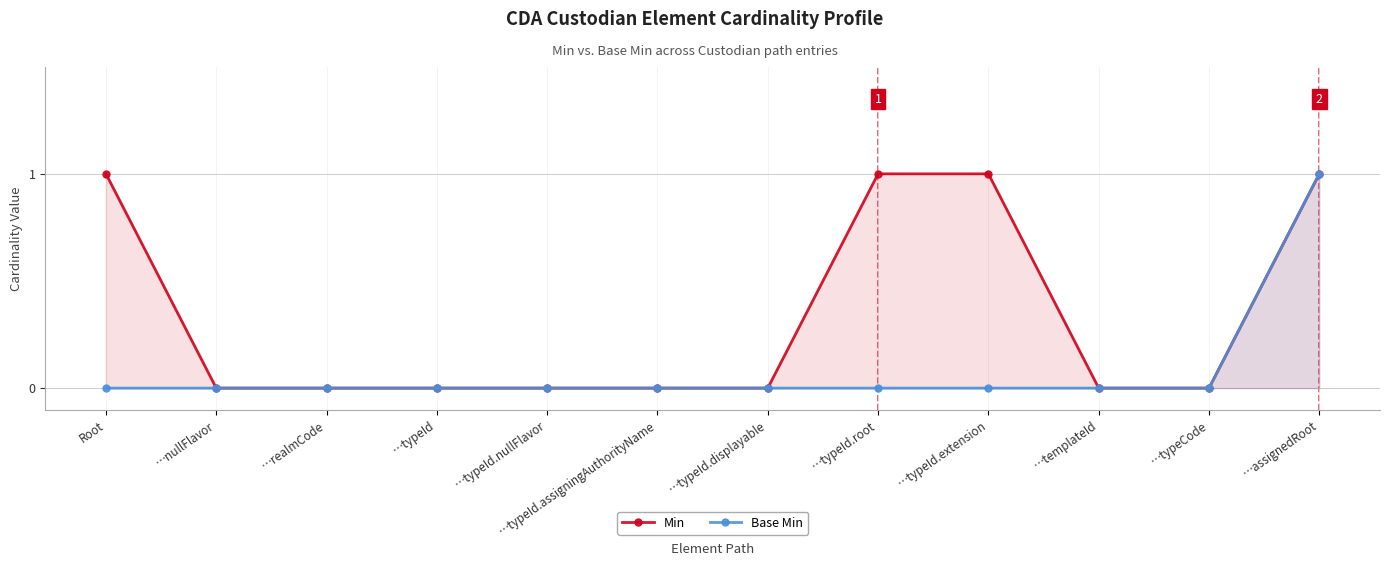

What is the total value across all series at …typeId.extension?

1